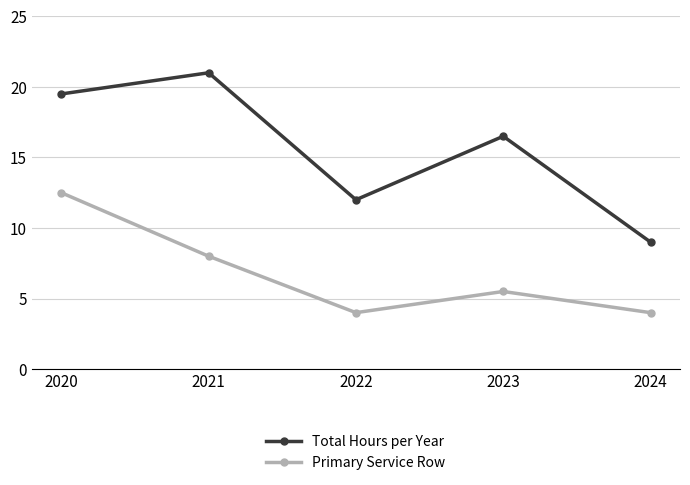

Reading left to right, extract all data points from this chart.

Total Hours per Year: 19.5	21.0	12.0	16.5	9.0
Primary Service Row: 12.5	8.0	4.0	5.5	4.0